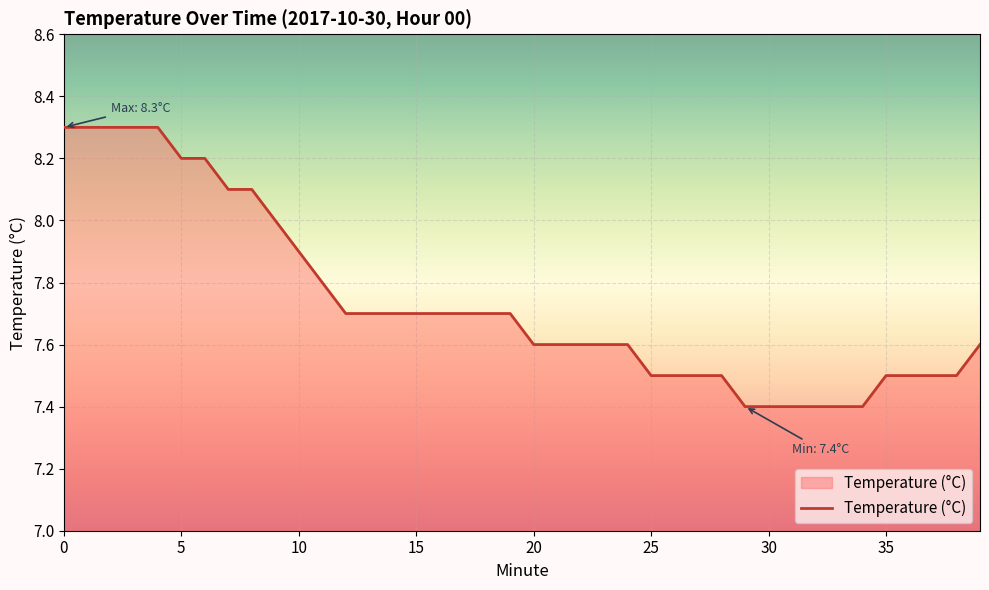

Reading left to right, what are all the values shown in this chart?

8.3	8.3	8.3	8.3	8.3	8.2	8.2	8.1	8.1	8.0	7.9	7.8	7.7	7.7	7.7	7.7	7.7	7.7	7.7	7.7	7.6	7.6	7.6	7.6	7.6	7.5	7.5	7.5	7.5	7.4	7.4	7.4	7.4	7.4	7.4	7.5	7.5	7.5	7.5	7.6